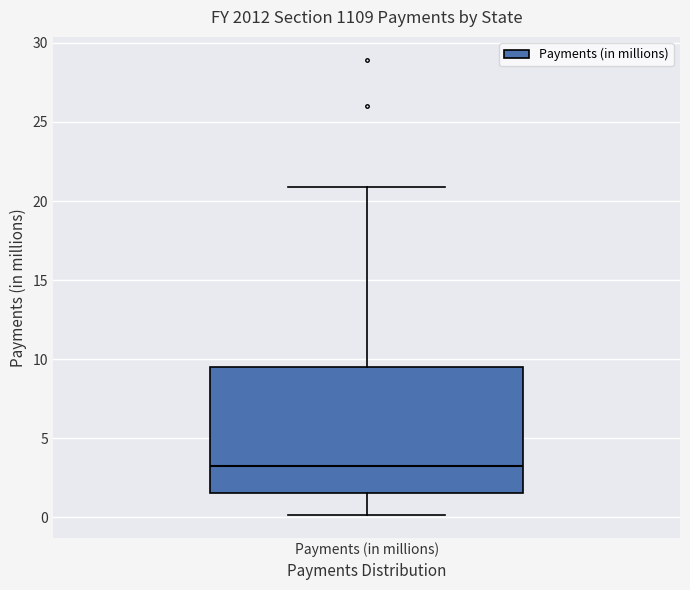

Transcribe this box plot: give where the median line is, the range the box spans, and where the two whiskers end, as read against the y-axis. The values are not printed on the chart, so give them approximately, as read against the axis.

median 3.5, box 1.5 to 9.5, whiskers 0.0 to 21.0